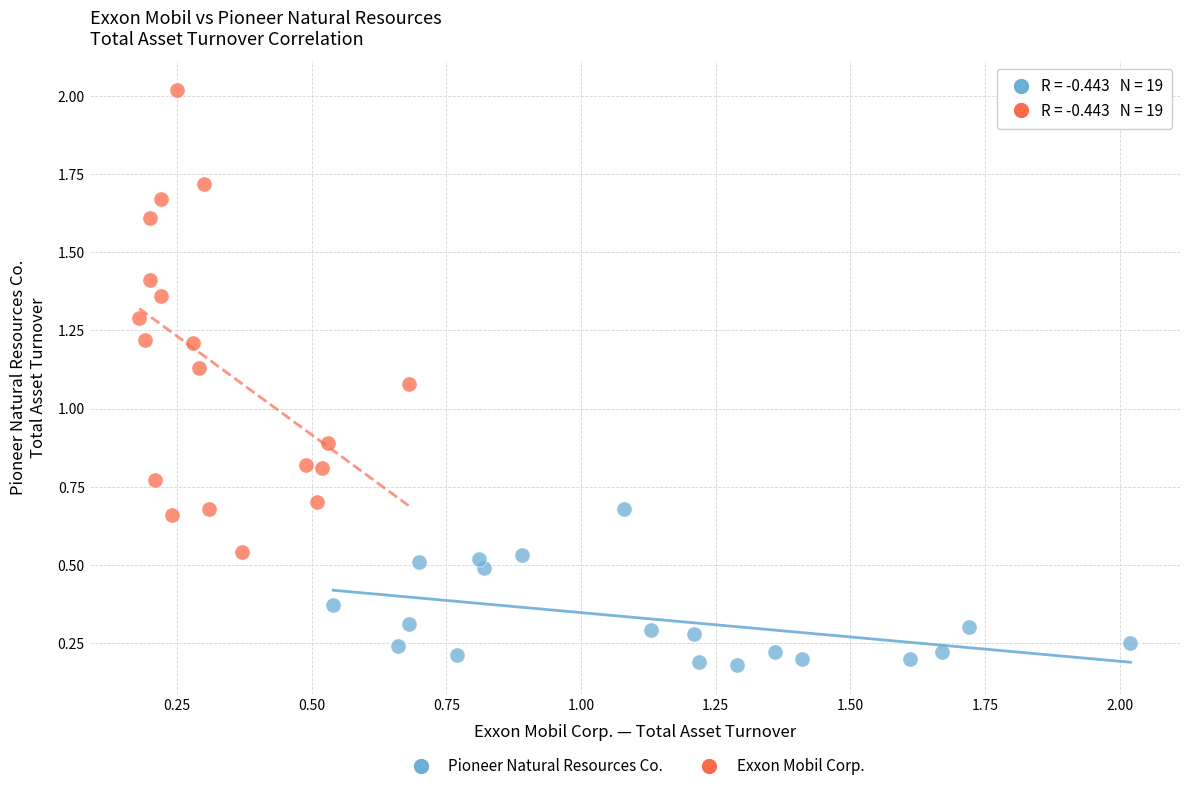

Which series reaches the maximum Y coordinate?

Exxon Mobil Corp.